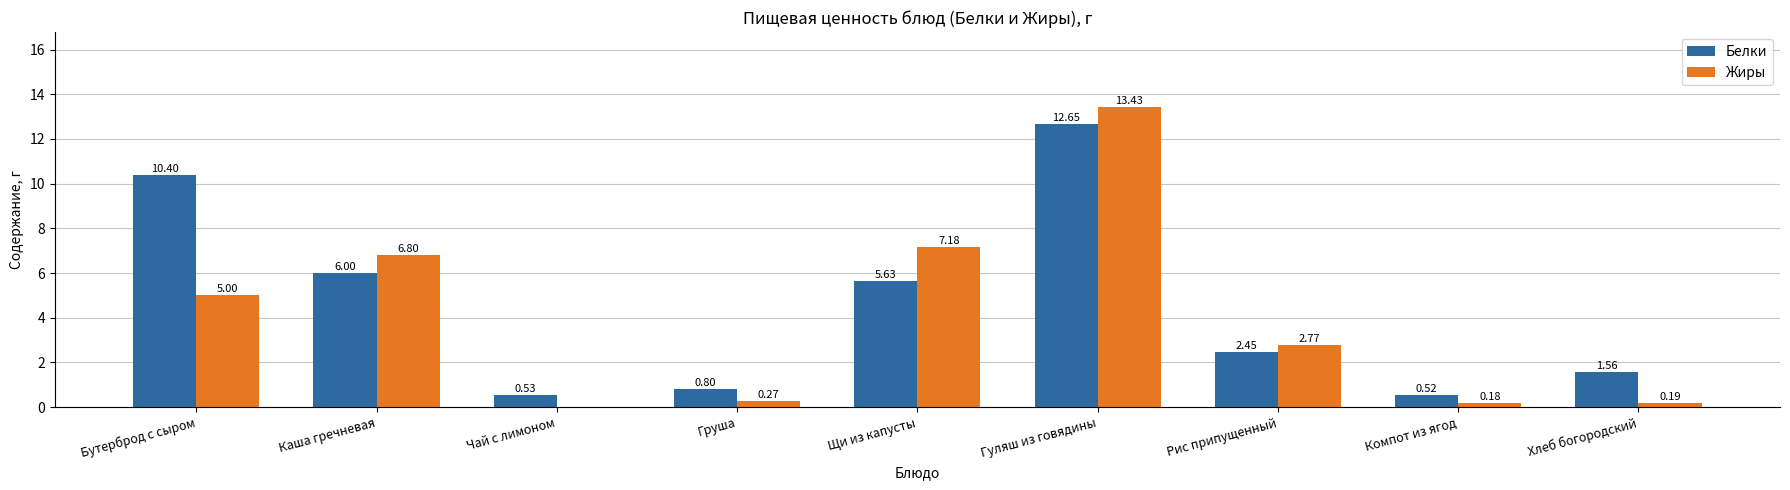

Which series changed the most between Компот из ягод and Хлеб богородский?

Белки